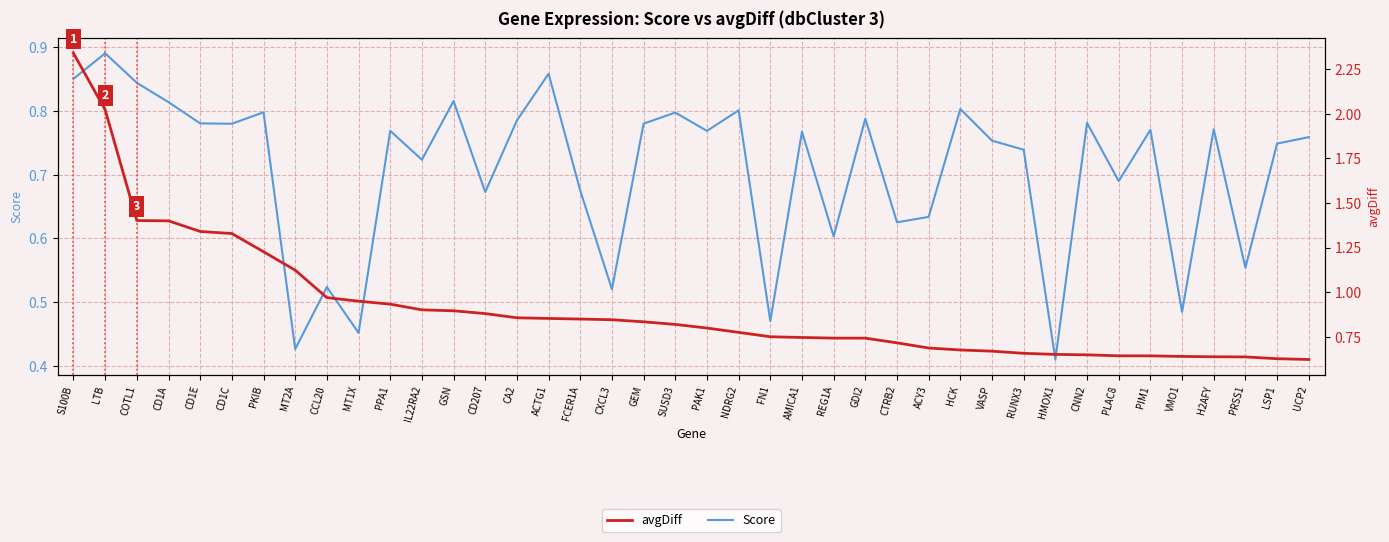

What is the label of the 17th point from the right?

AMICA1